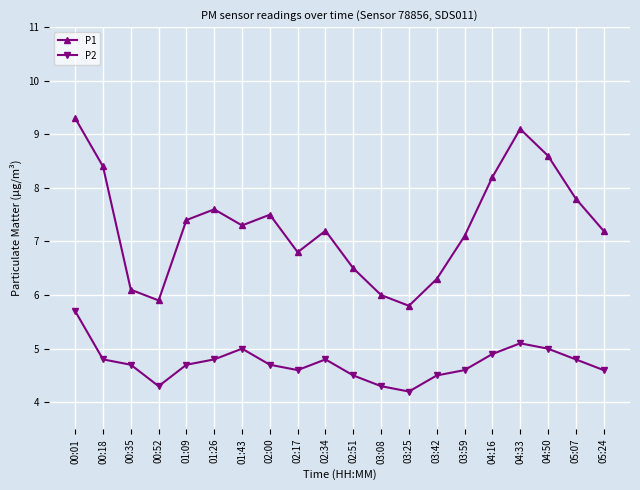

Reading left to right, list all the values displayed in this chart.

P1: 9.3	8.4	6.1	5.9	7.4	7.6	7.3	7.5	6.8	7.2	6.5	6.0	5.8	6.3	7.1	8.2	9.1	8.6	7.8	7.2
P2: 5.7	4.8	4.7	4.3	4.7	4.8	5.0	4.7	4.6	4.8	4.5	4.3	4.2	4.5	4.6	4.9	5.1	5.0	4.8	4.6